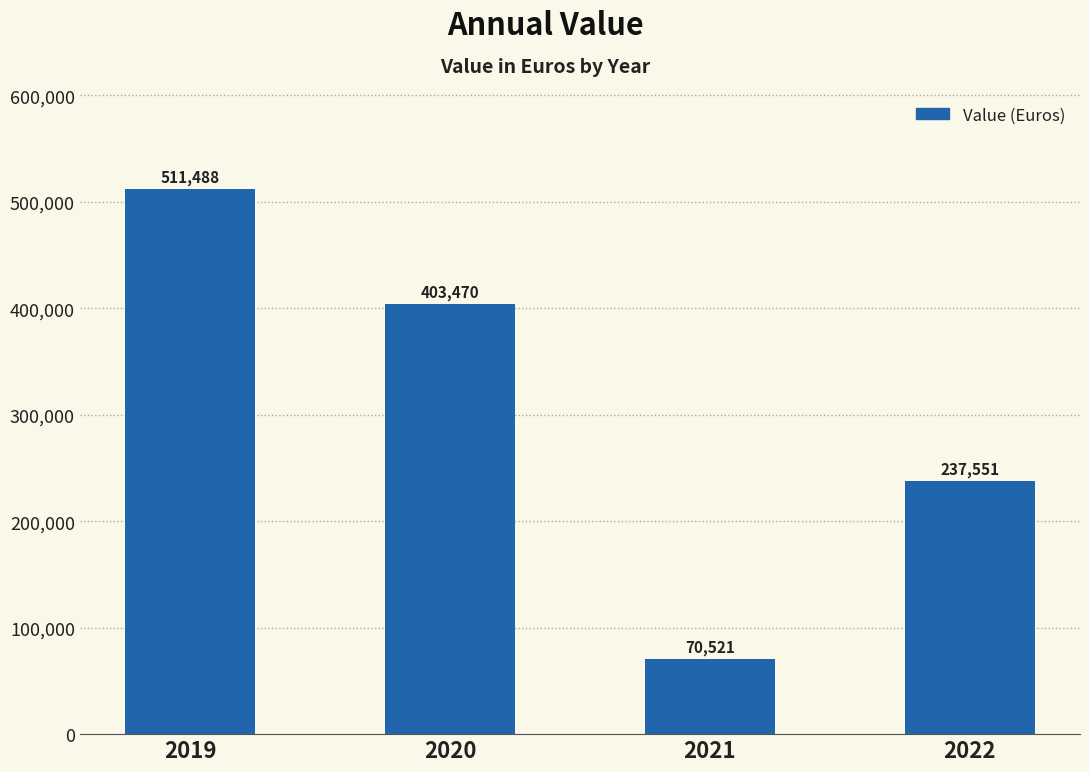

What is the sum of the values at 2020 and 2021?

473991